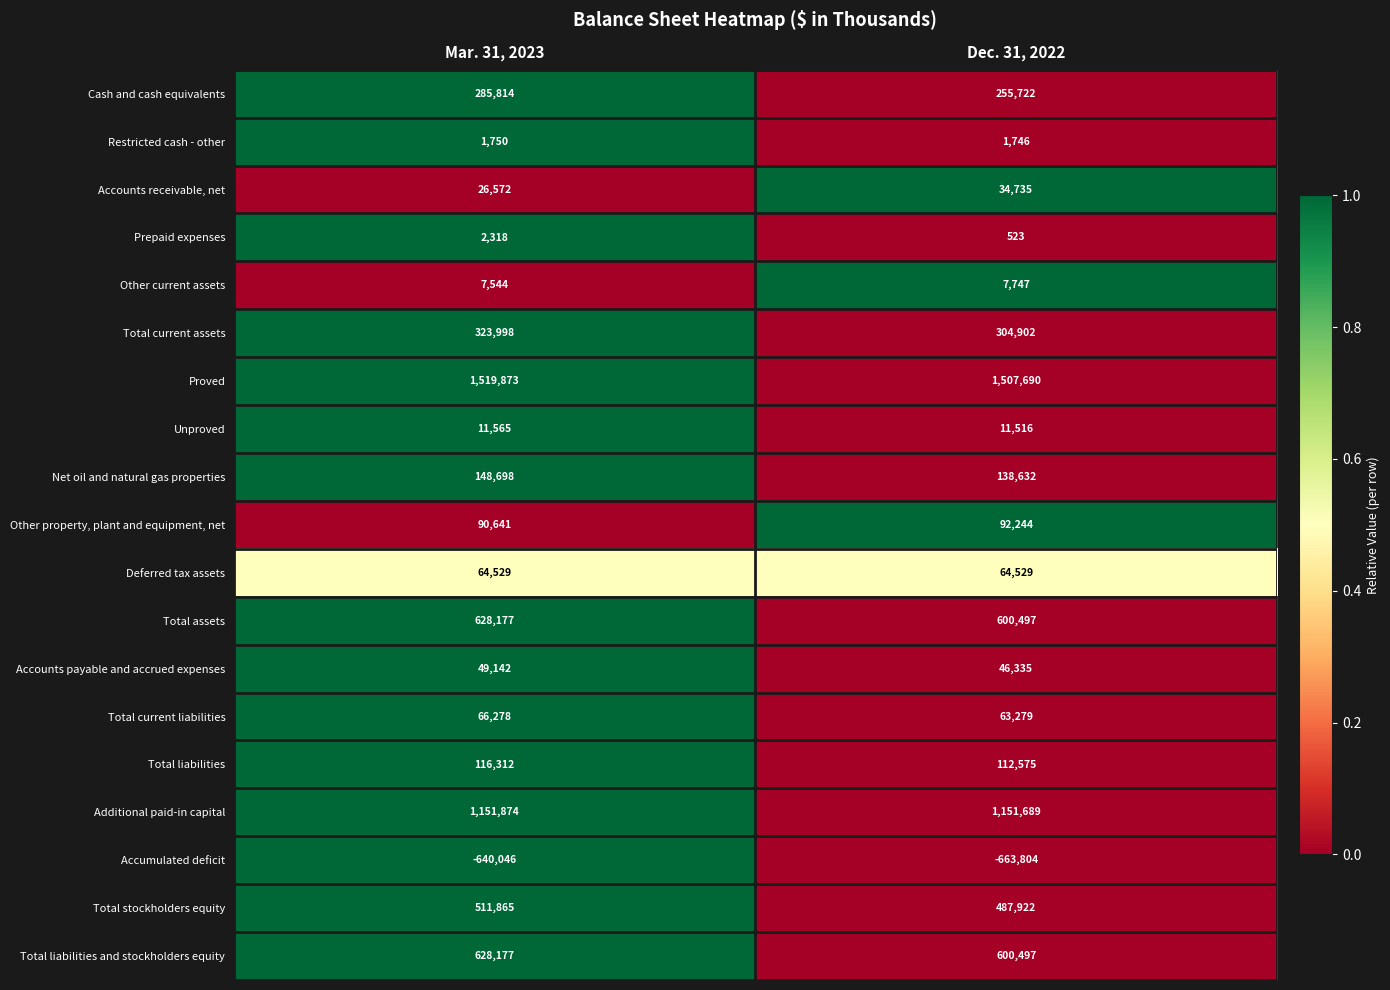

Between Mar. 31, 2023 and Dec. 31, 2022, which series saw the biggest shift?

Cash and cash equivalents